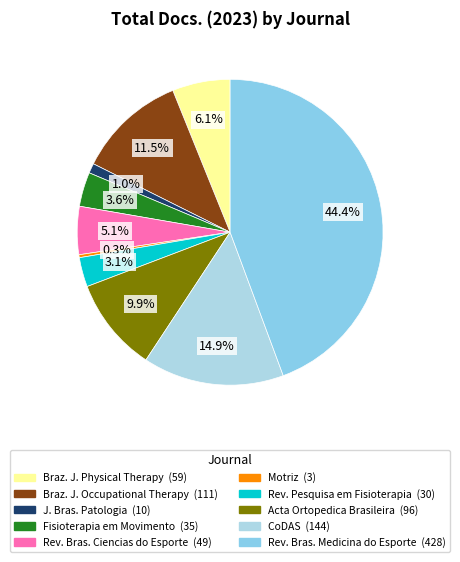

What is the largest slice in the pie chart?

Revista Brasileira de Medicina do Esporte